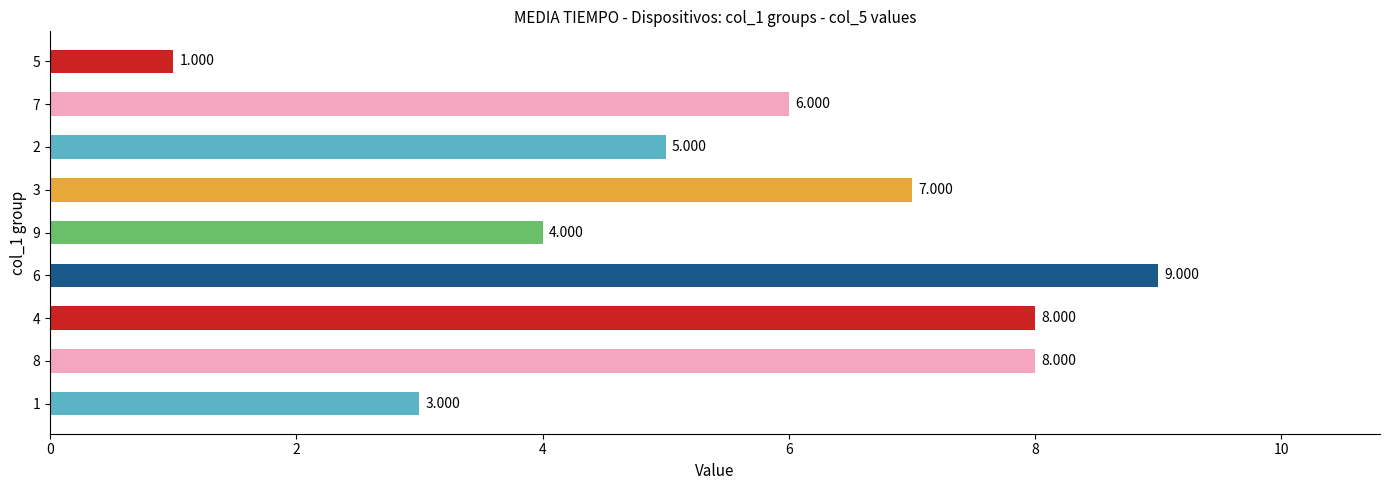

Are the bars grouped side by side (vs. stacked)?

No